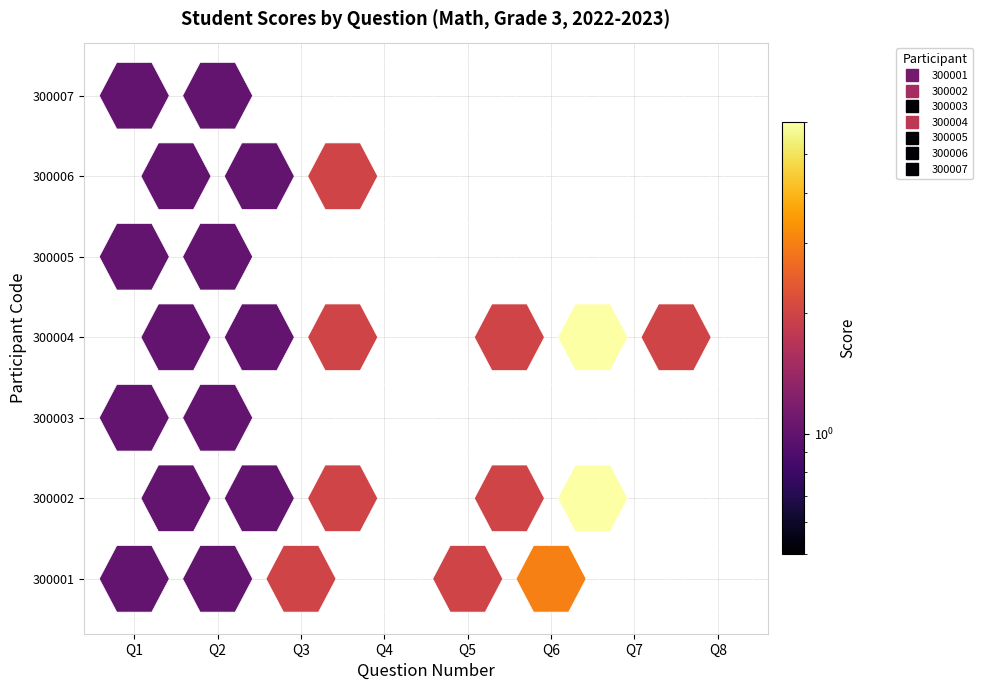

Reading left to right, list all the values displayed in this chart.

300001: 1	1	2	0	2	3	0	0
300002: 1	1	2	0	2	6	0	0
300003: 1	1	0	0	0	0	0	0
300004: 1	1	2	0	2	6	2	0
300005: 1	1	0	0	0	0	0	0
300006: 1	1	2	0	0	0	0	0
300007: 1	1	0	0	0	0	0	0